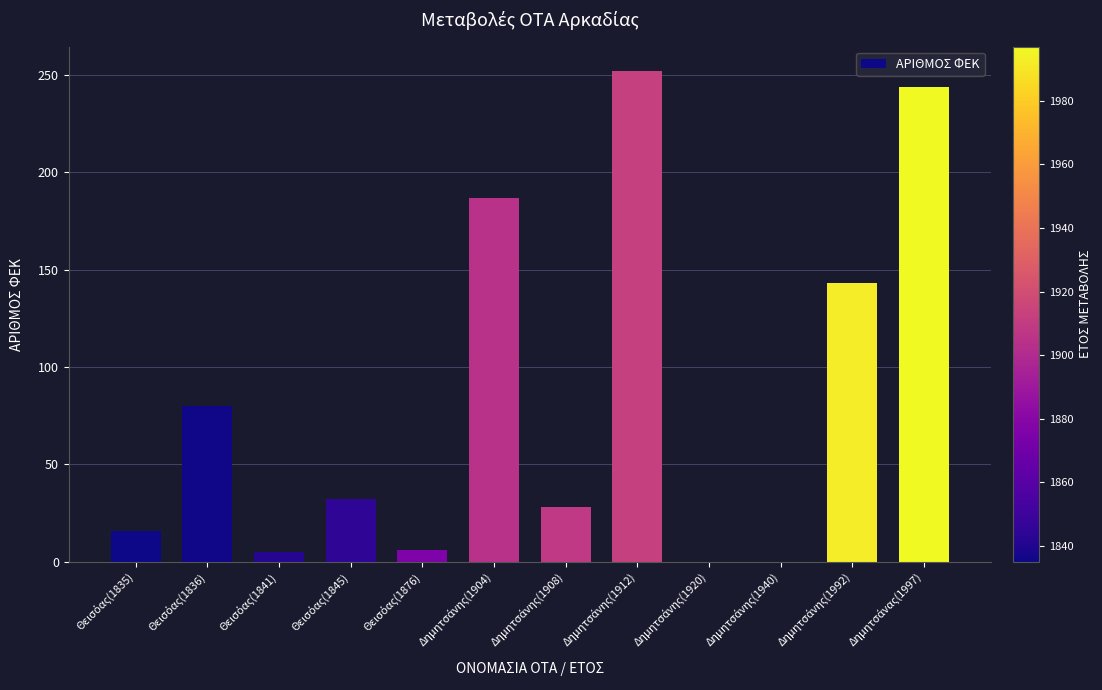

What is the greatest value displayed?

252